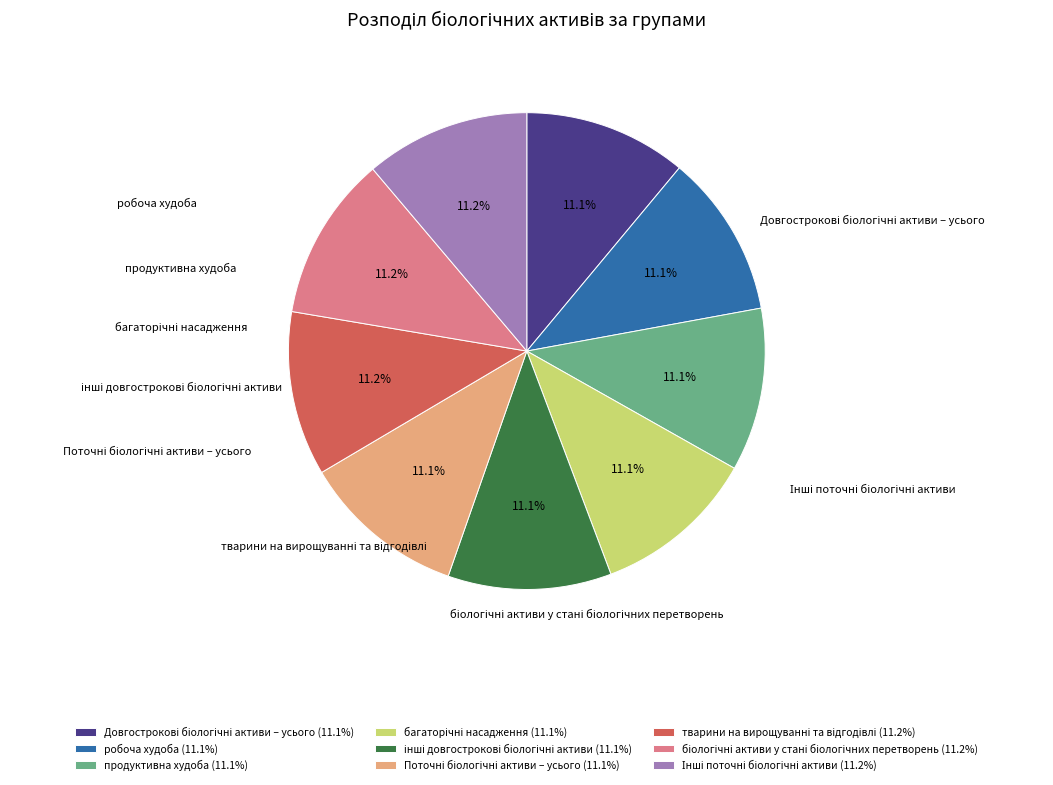

Does any single category account for the majority?

No